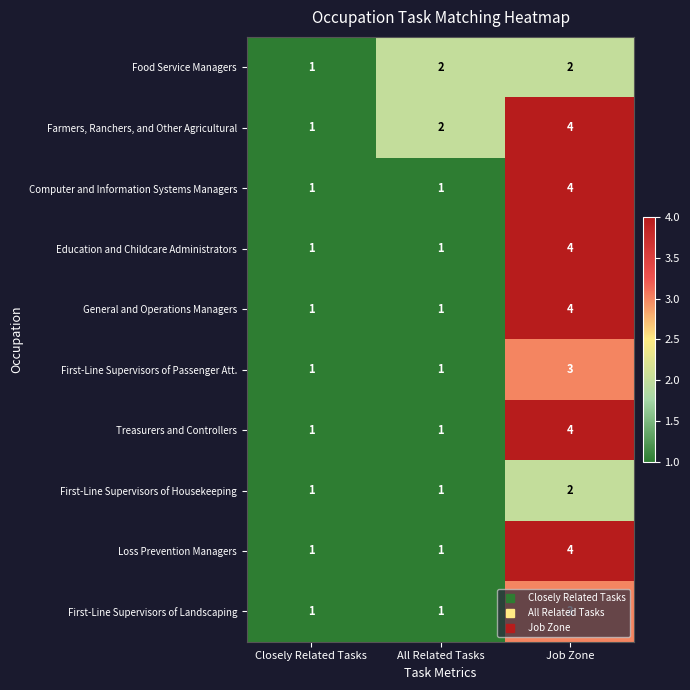

How many Loss Prevention Managers values are between 1 and 4?

3